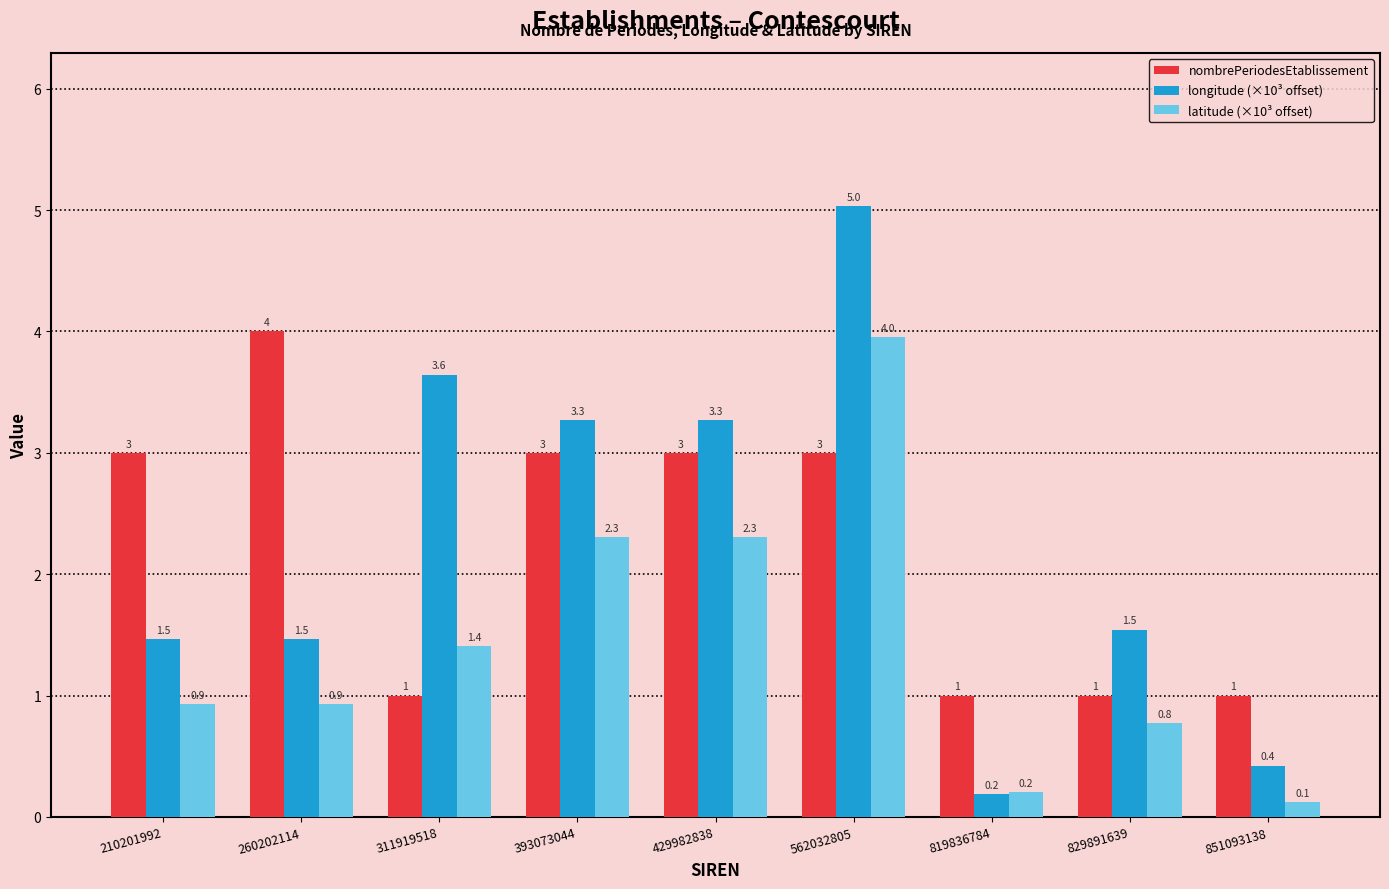

Which series has the largest range (max minus min)?

longitude (×10³ offset)